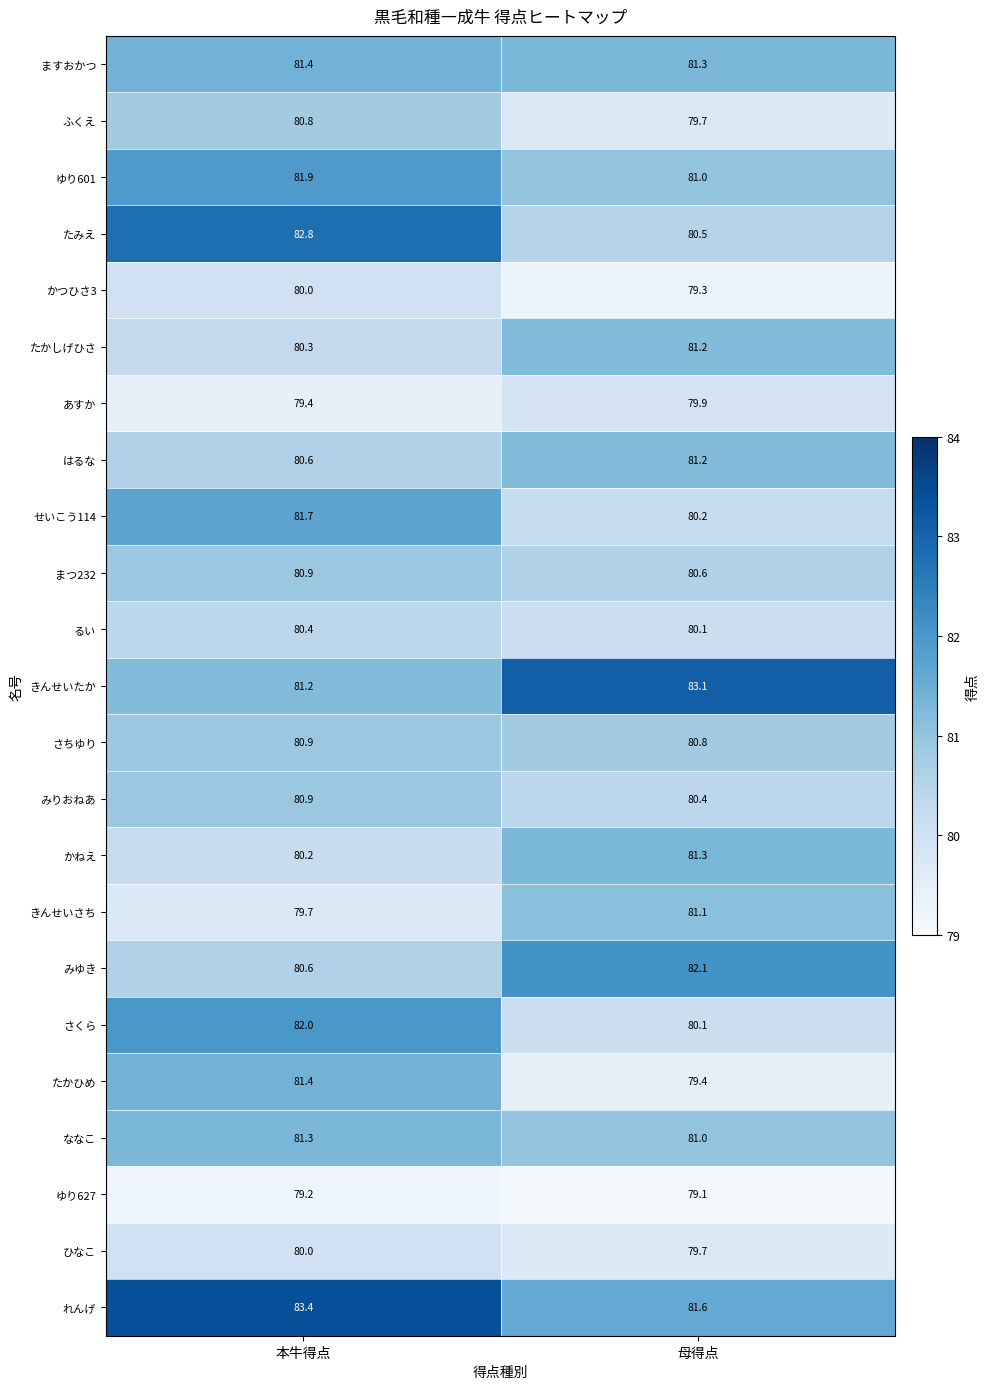

What is the greatest value displayed?

83.4